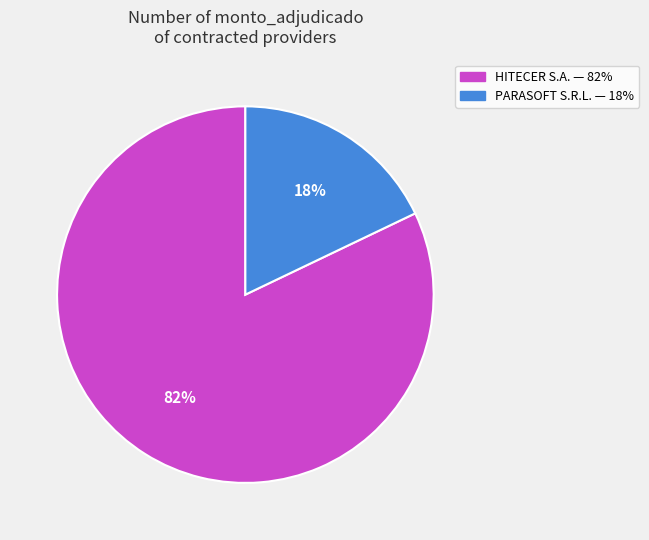

Approximately how many times larger is the value at HITECER S.A. compared to PARASOFT S.R.L.?

4.6